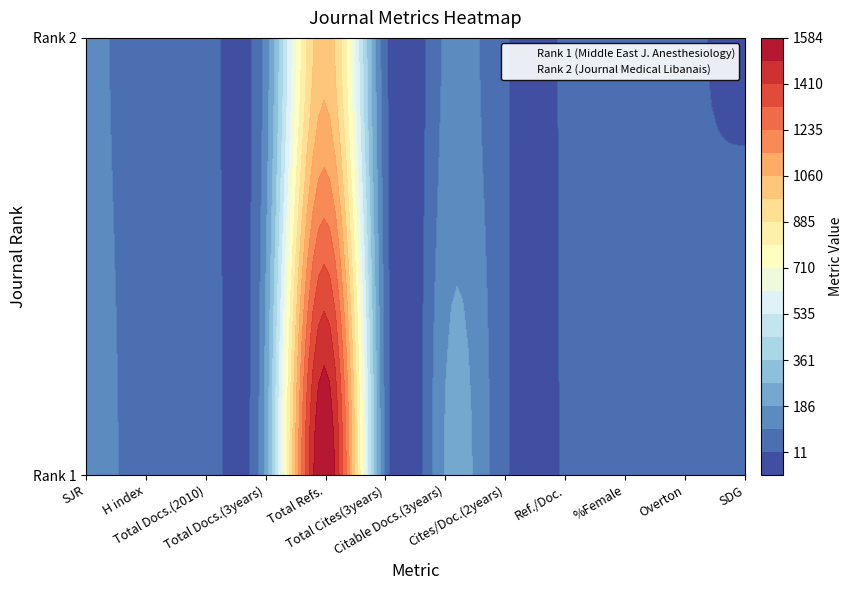

Count the number of data series in this chart.

2